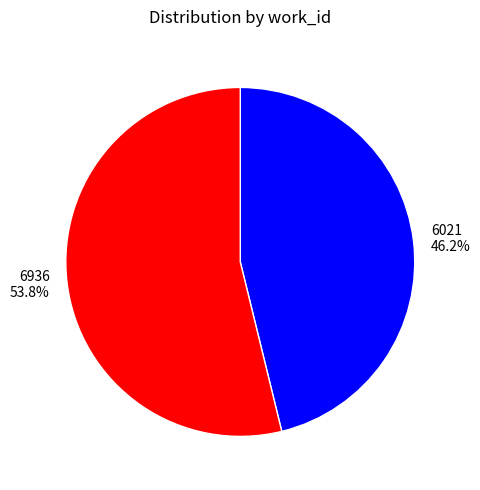

Count the number of slices in the pie.

2